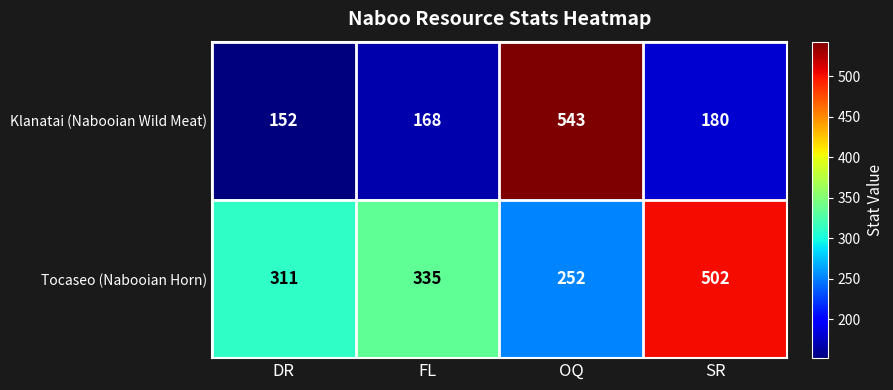

Where does the Klanatai (Nabooian Wild Meat) series first go above 180?

OQ